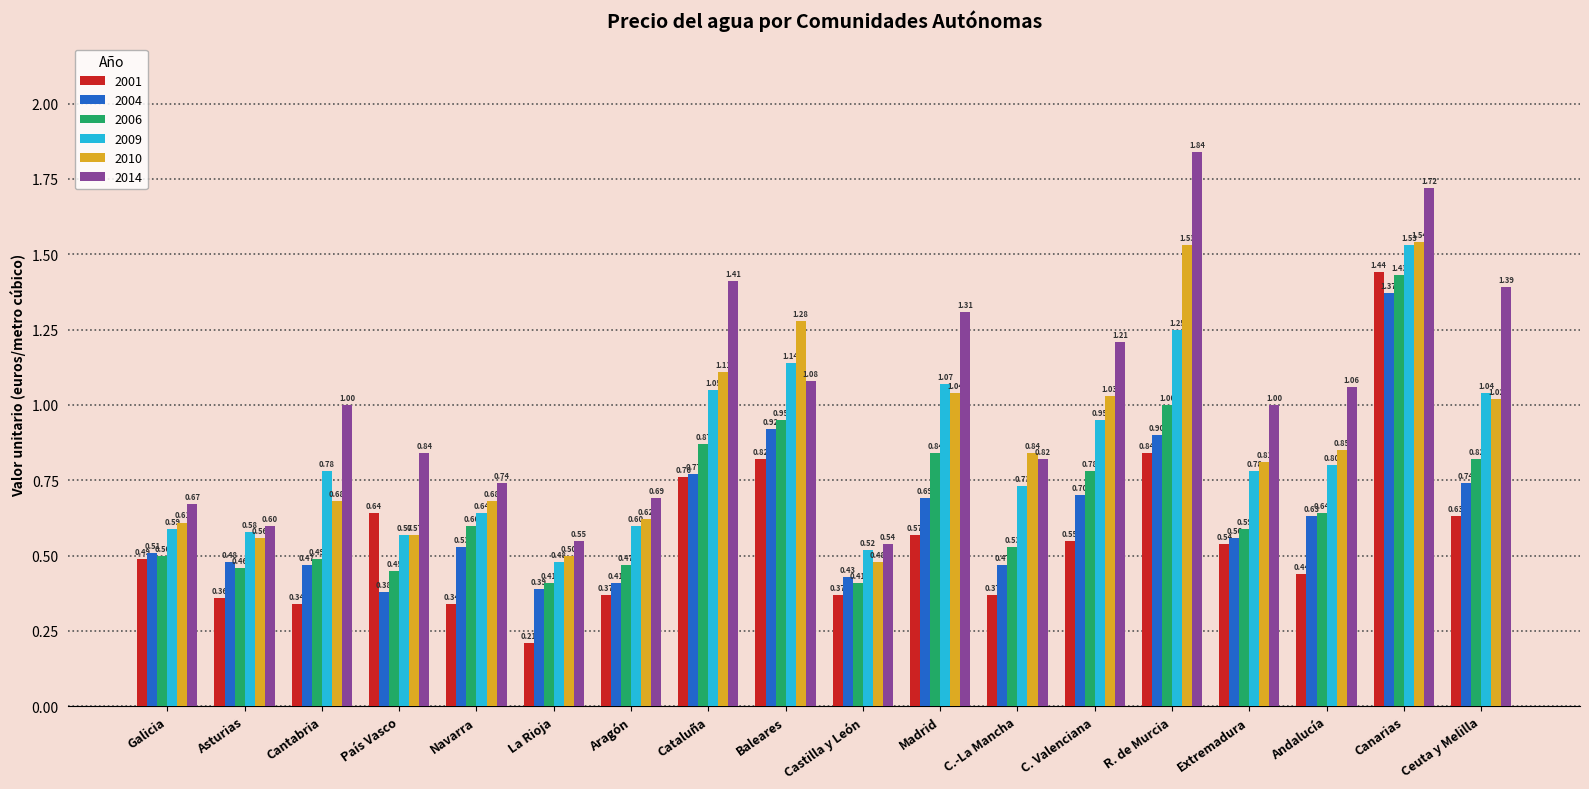

Which series has the widest spread of values?

2014